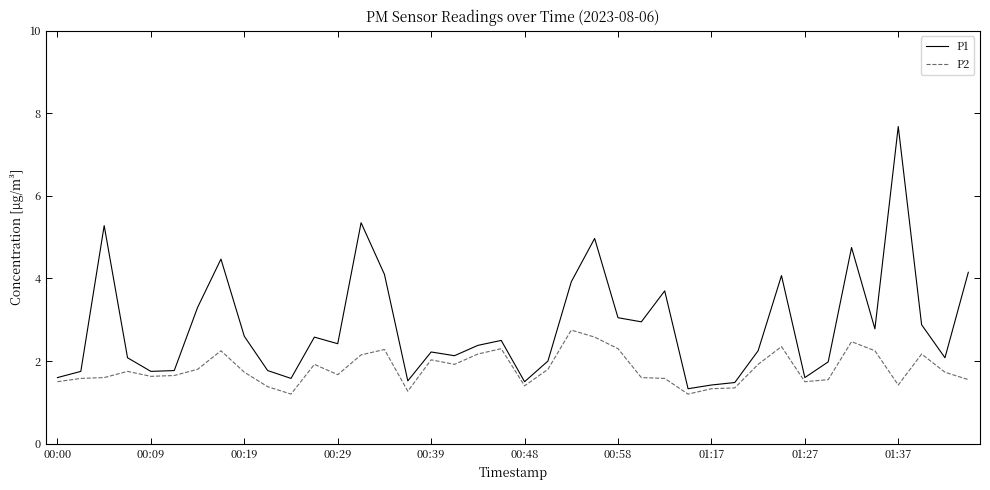

True or false: P2 and P1 cross at least once.

False